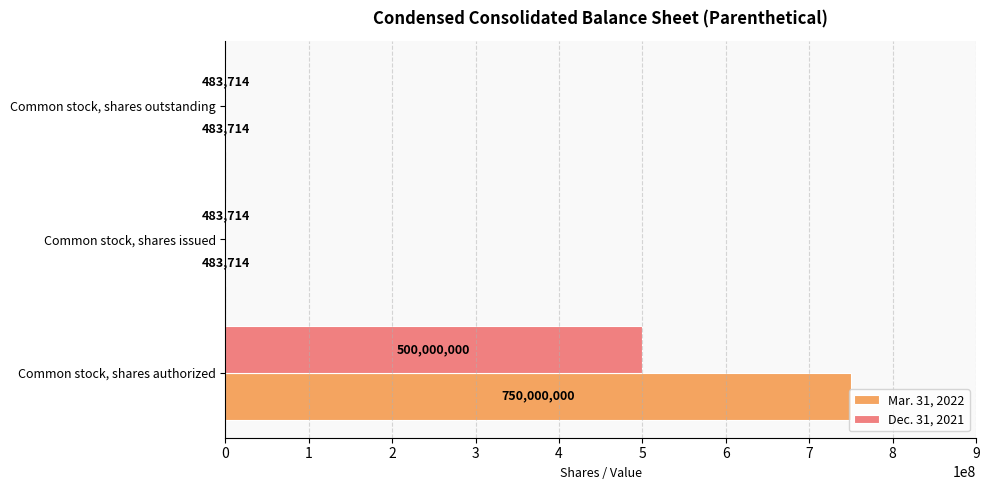

What is the sum of all Dec. 31, 2021 values?

500967428